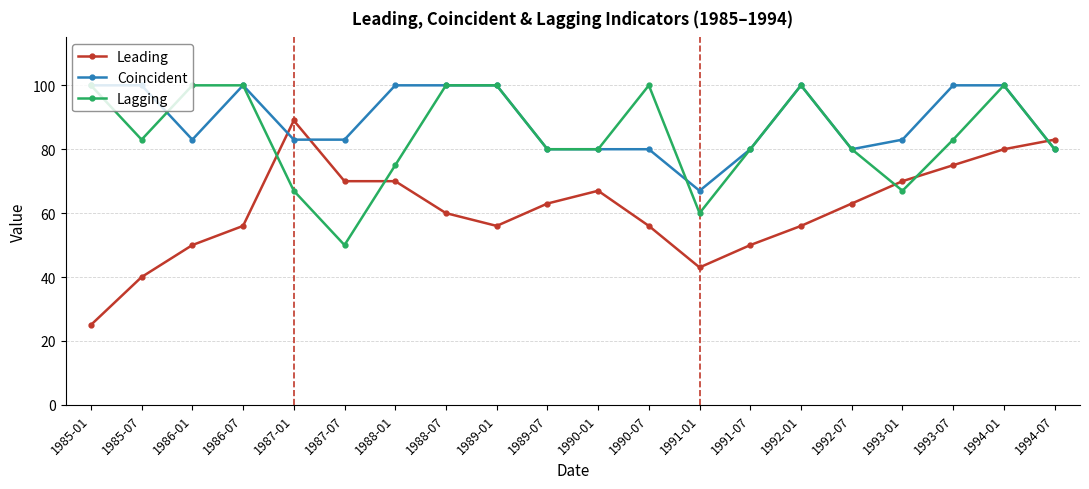

What is the difference between the maximum and second lowest values in the Lagging series?

40